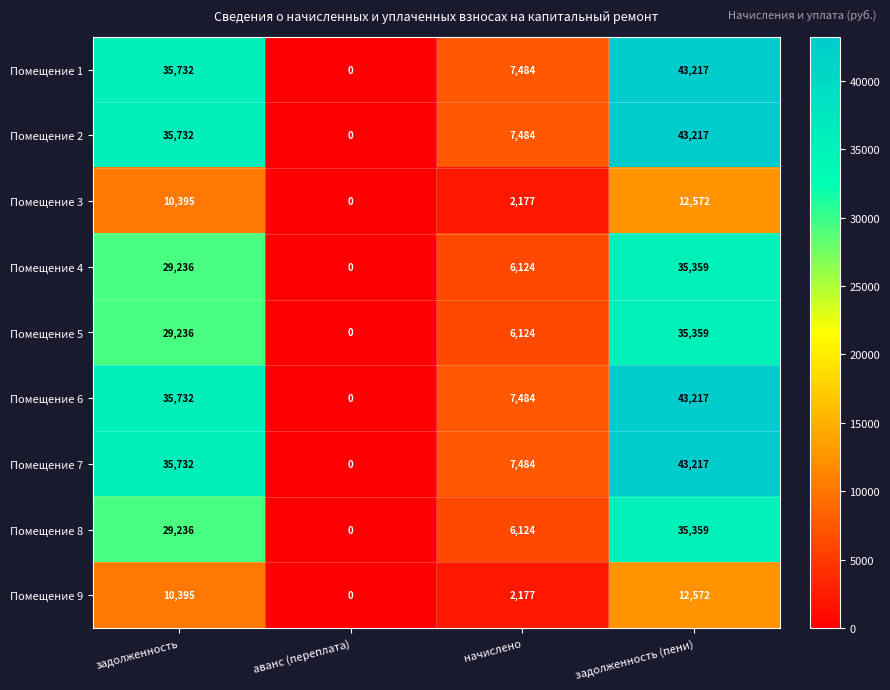

What is the spread (max minus min) of values at задолженность (пени)?

30645